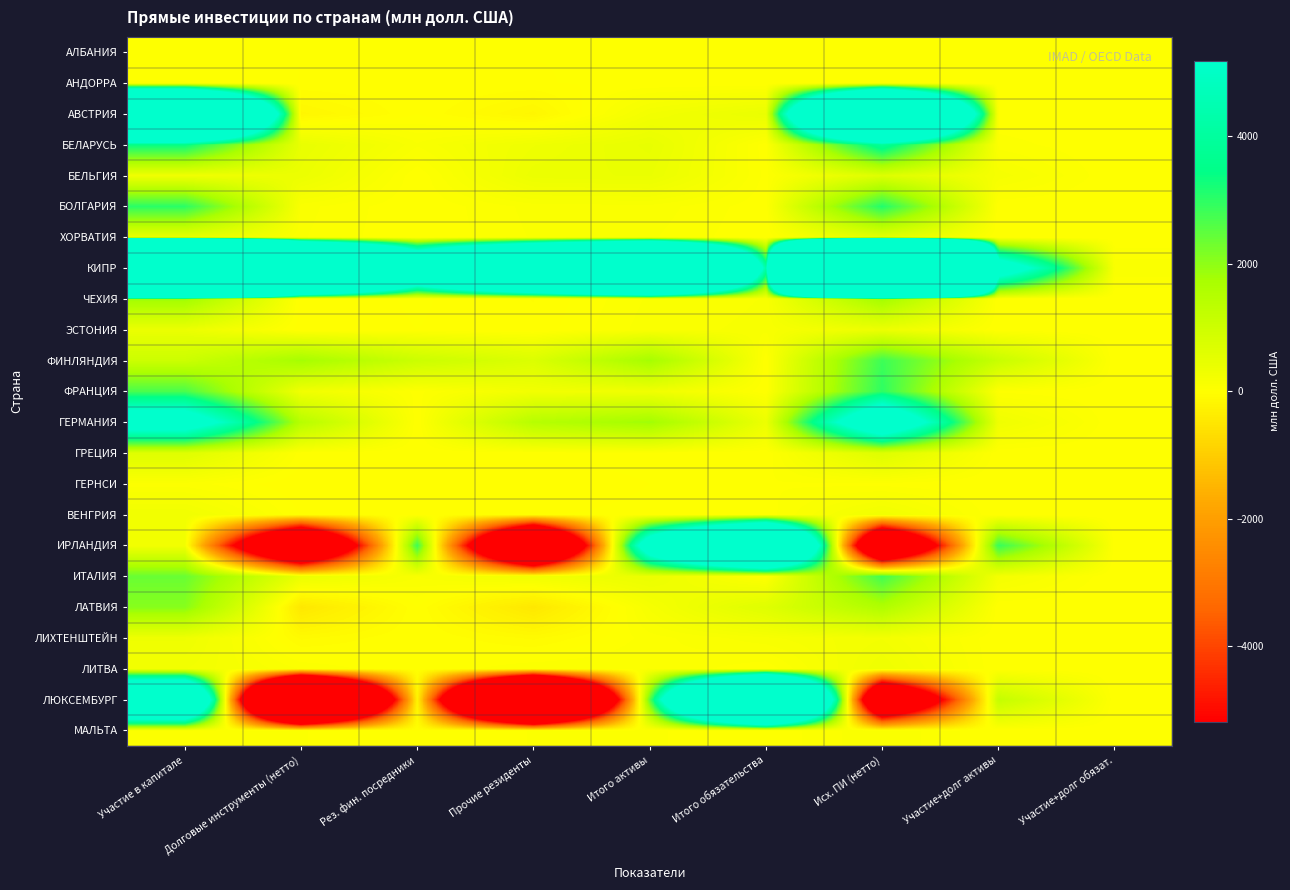

What is the spread (max minus min) of values at Рез. фин. посредники?

12078.4